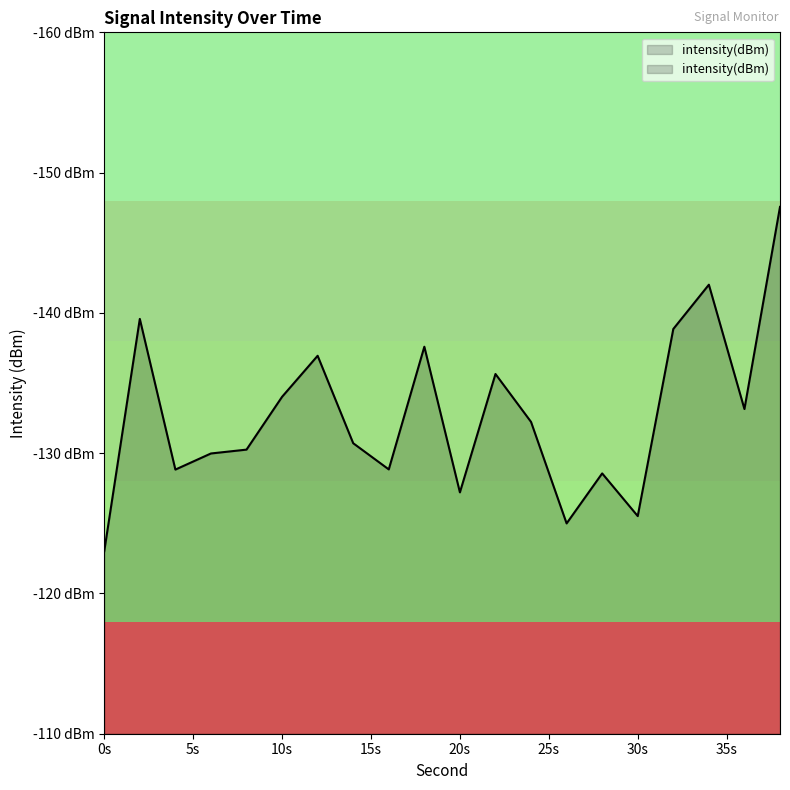

What is the greatest value displayed?

-123.0